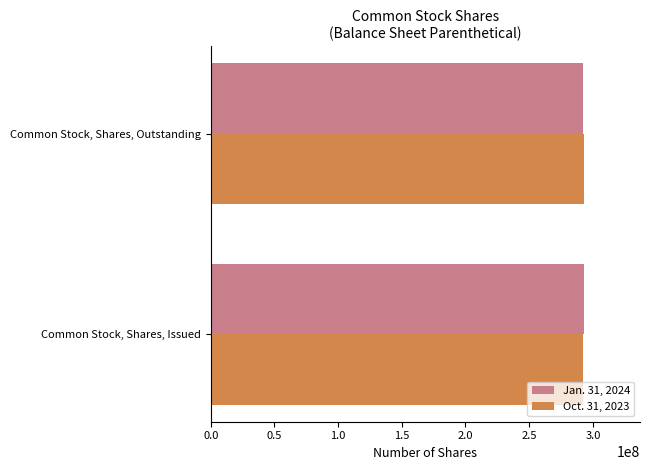

What is the sum of the Jan. 31, 2024 values at Common Stock, Shares, Issued and Common Stock, Shares, Outstanding?

585165058